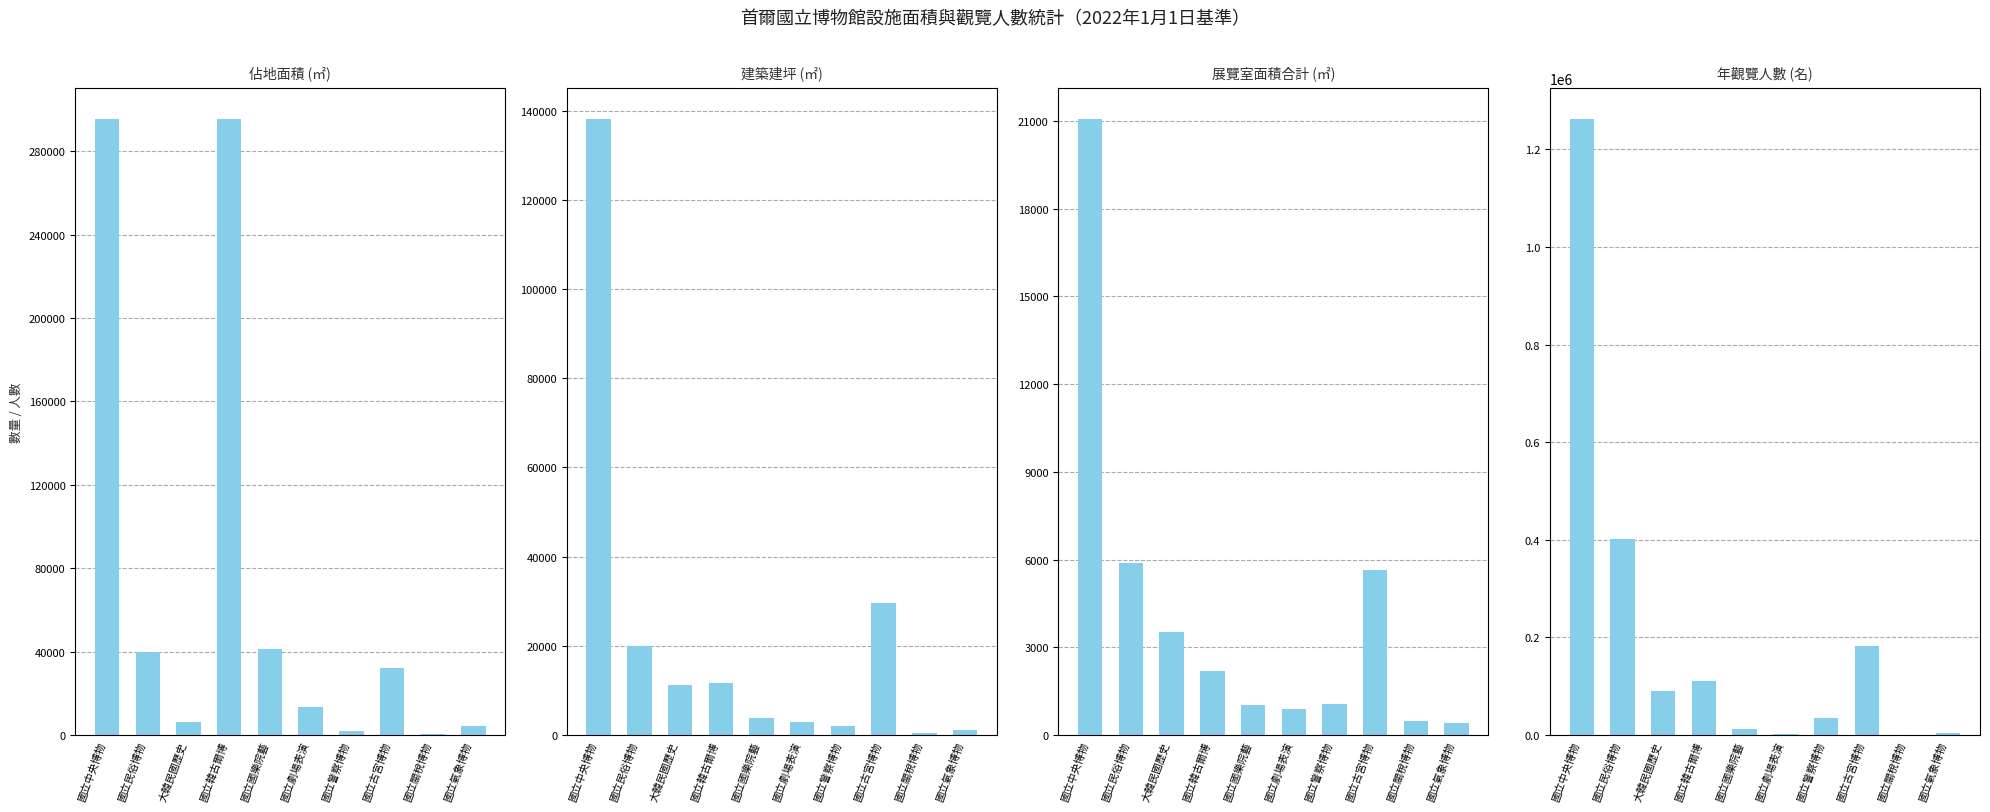

The value of 年觀覽人數(名) at 國立關稅博物 is 61.0. True or false?

True